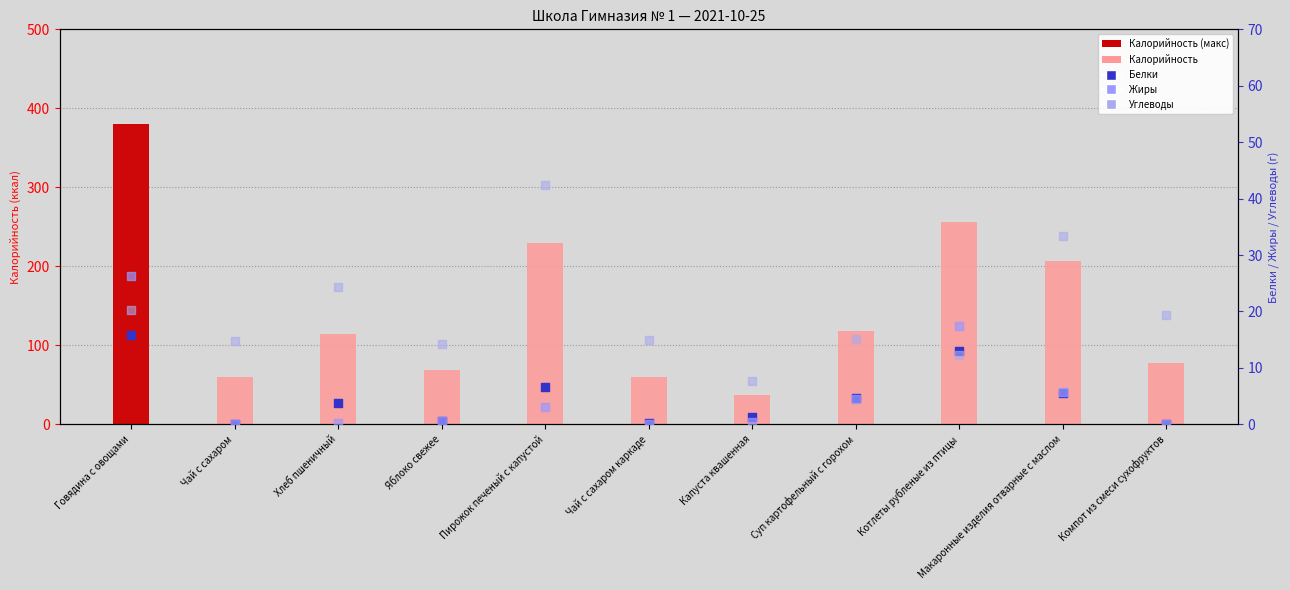

At how many categories does at least one series exceed 208?

3